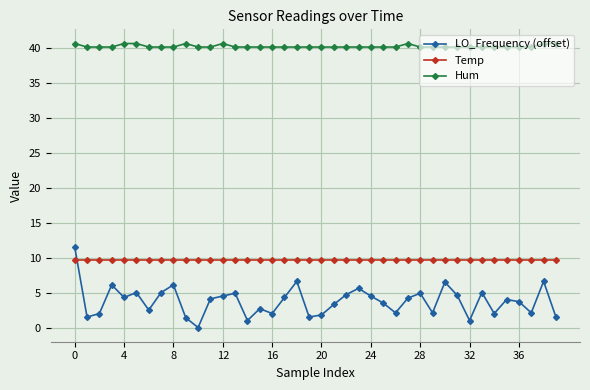

What is the highest value of the LO_Frequency (offset) series?

11.5